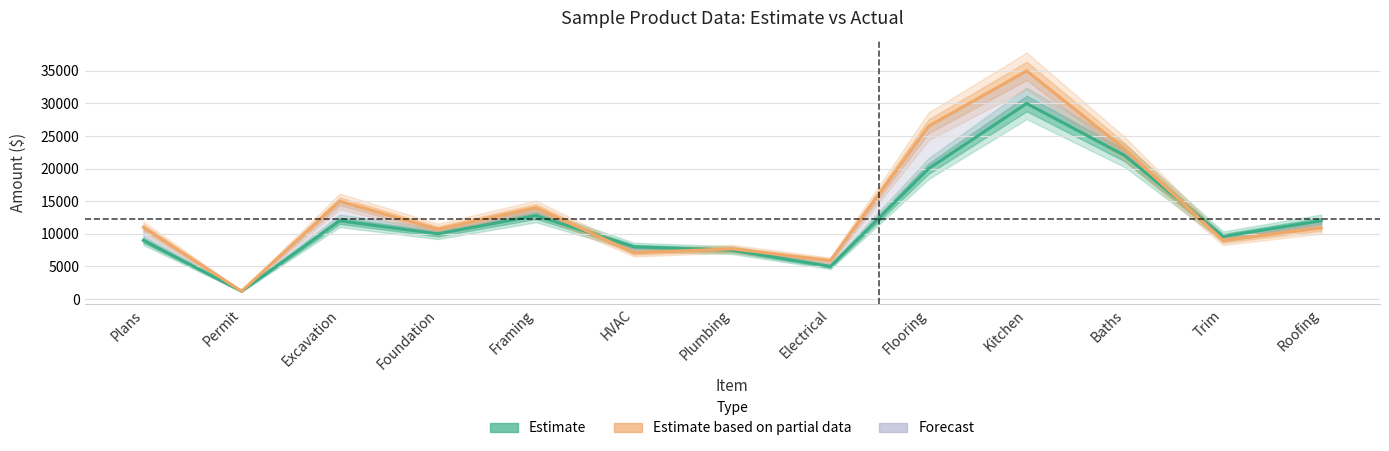

Where is the first local maximum for Estimate?

Excavation